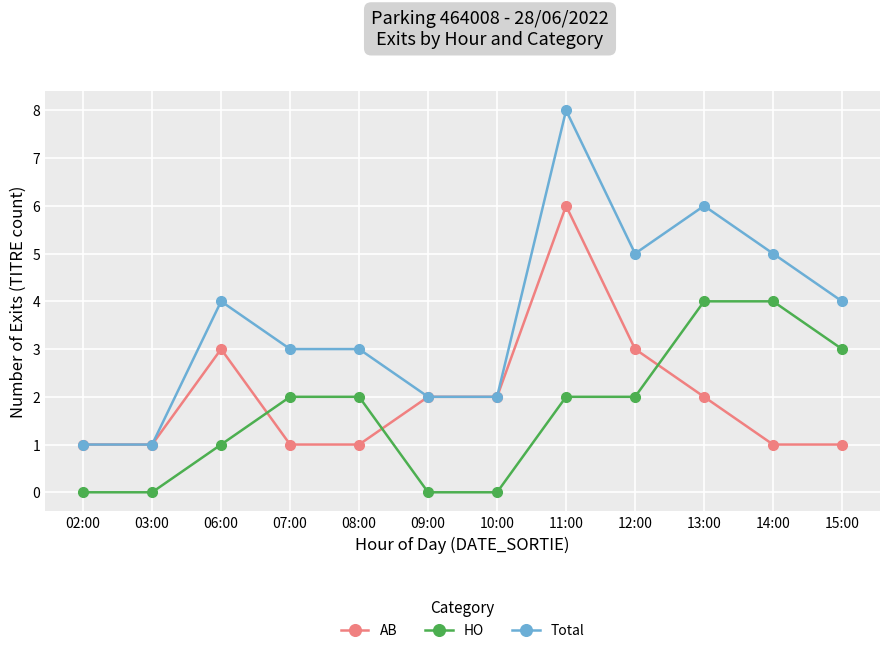

True or false: AB has a value of 5 at 12:00.

False